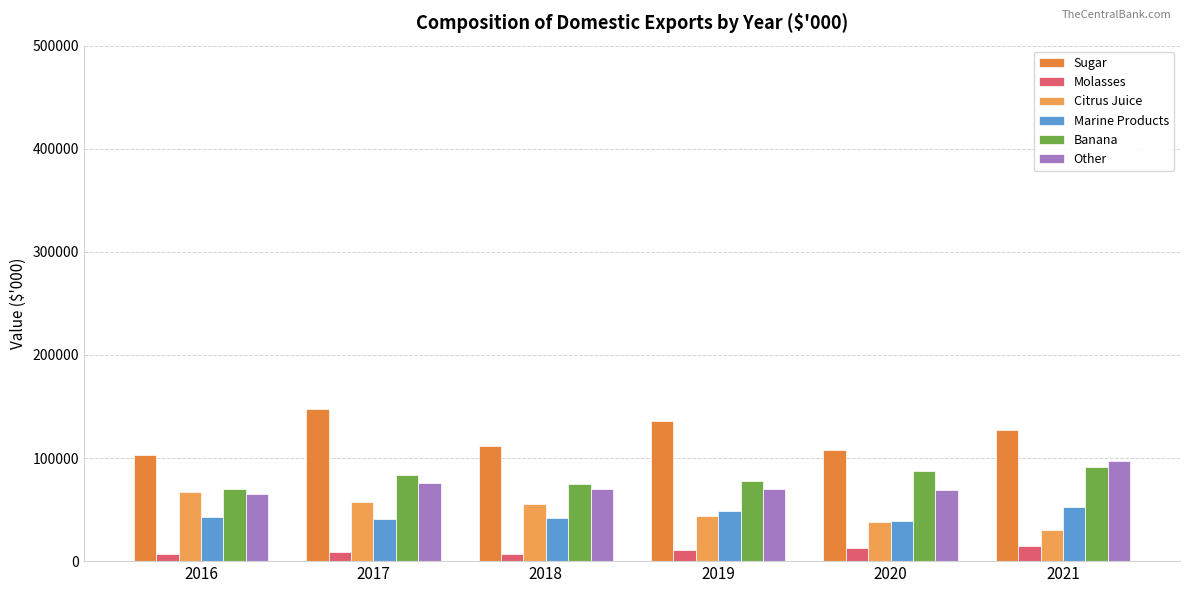

How many bars are there in each group?

6